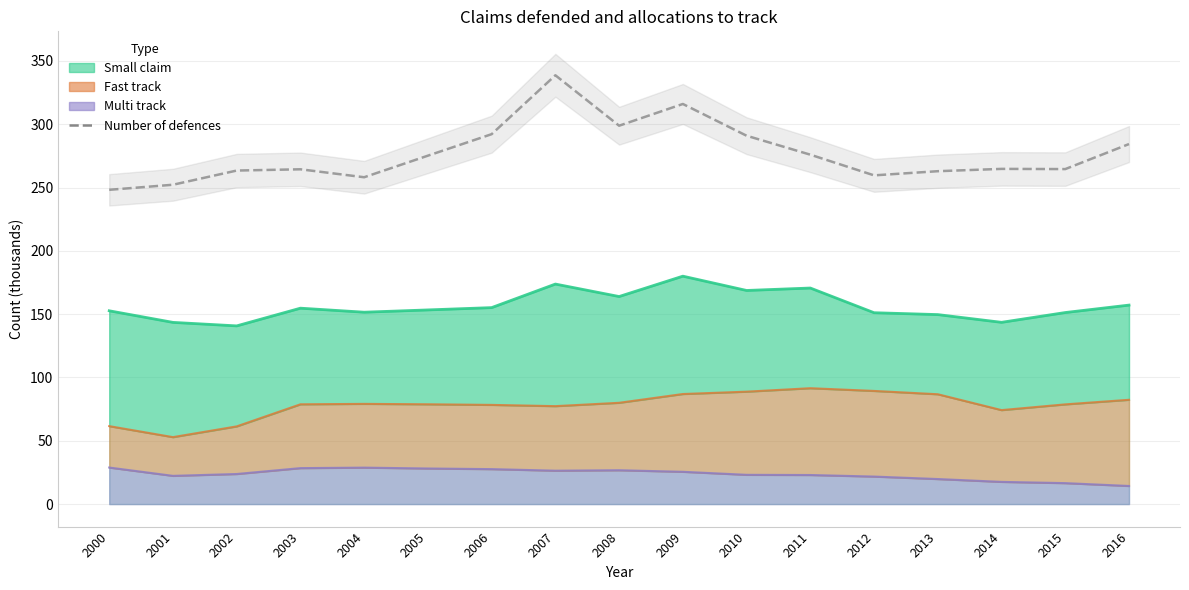

What is the smallest value displayed?

248.2